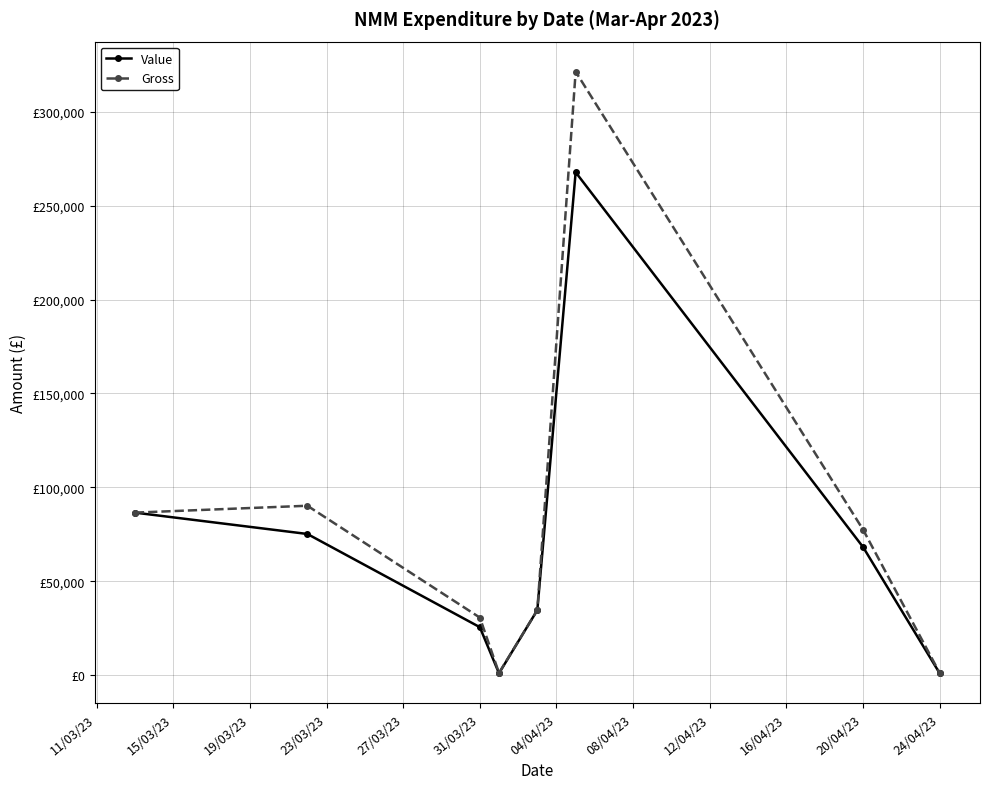

What are all the series names shown in the legend?

Value, Gross